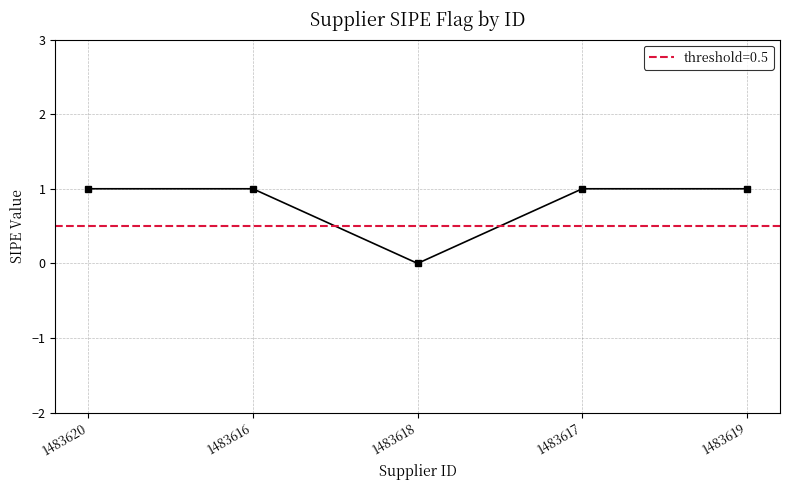

Which category has the lowest value across all series?

1483618